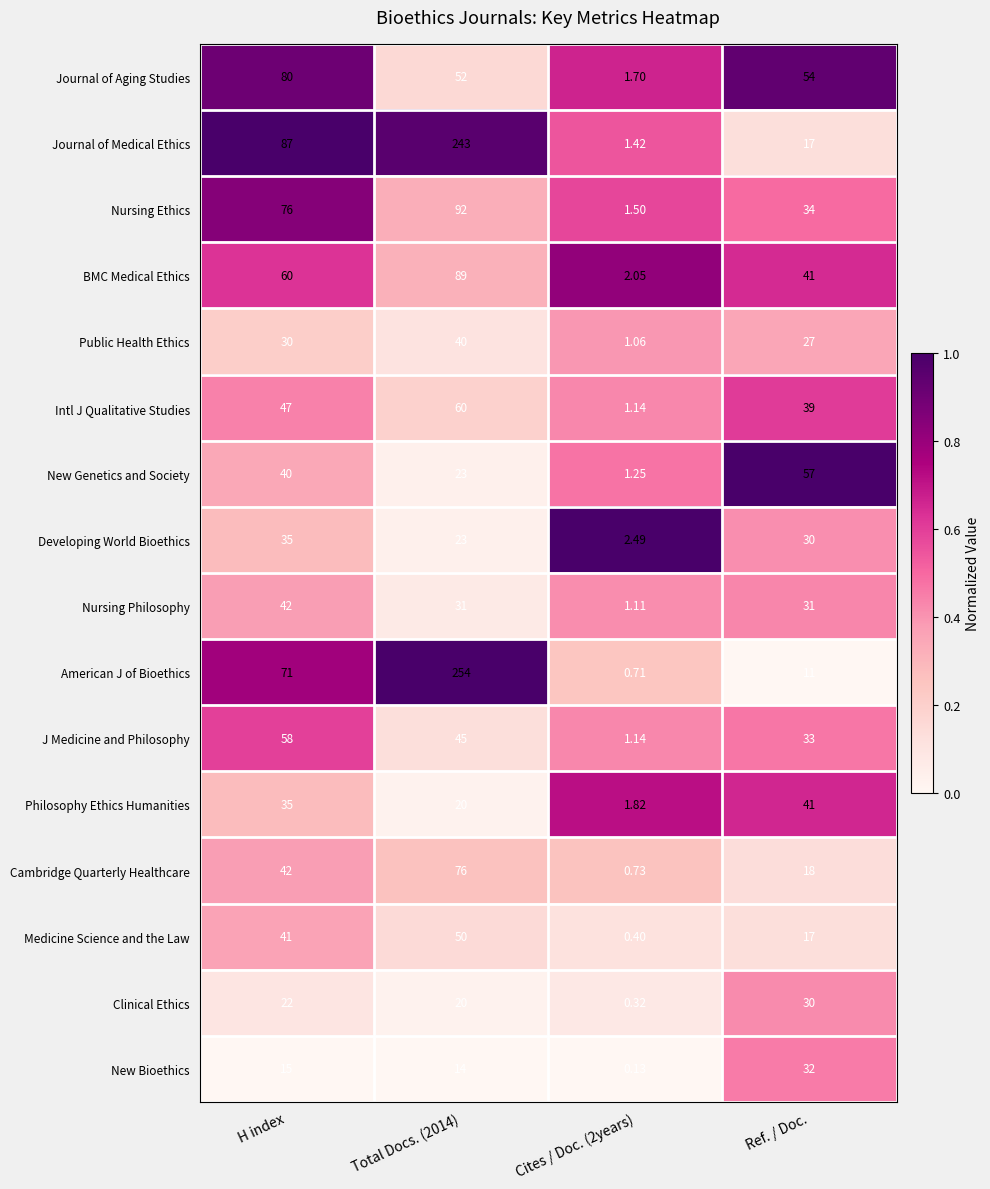

At which label does Philosophy Ethics Humanities reach its peak?

Ref. / Doc.